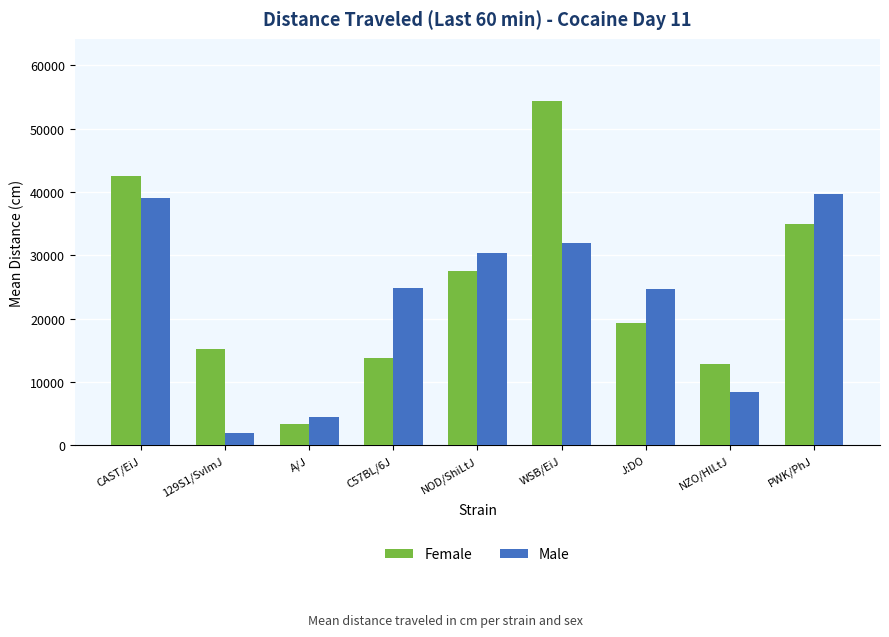

Between 129S1/SvImJ and WSB/EiJ, which series saw the biggest shift?

Female